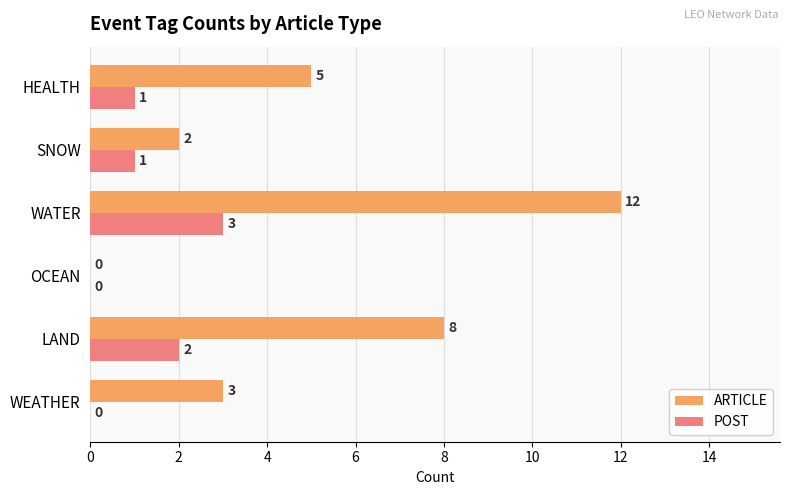

What is the total value across all series at SNOW?

3